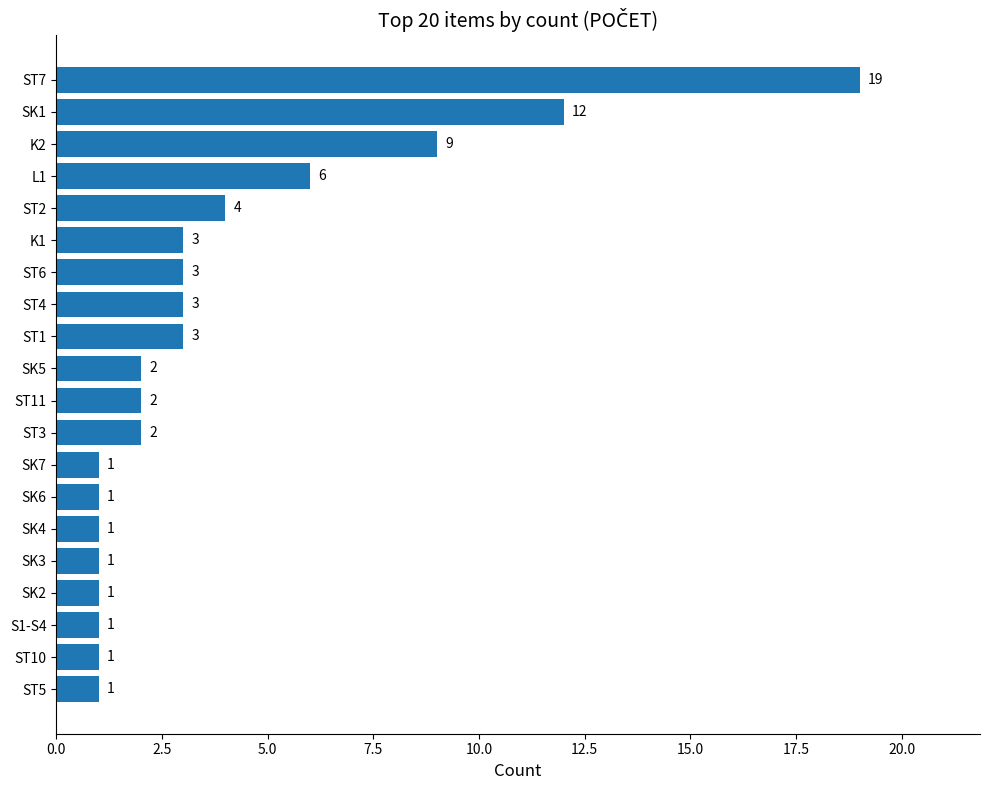

How many bars are there in total?

20